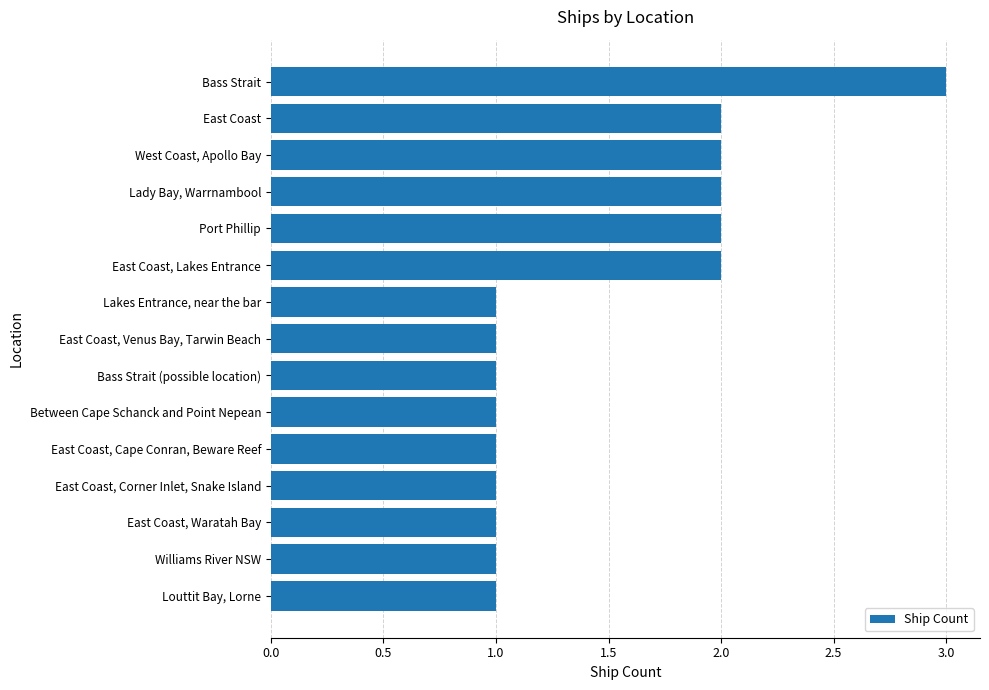

True or false: the data shows 1 at Lady Bay, Warrnambool.

False